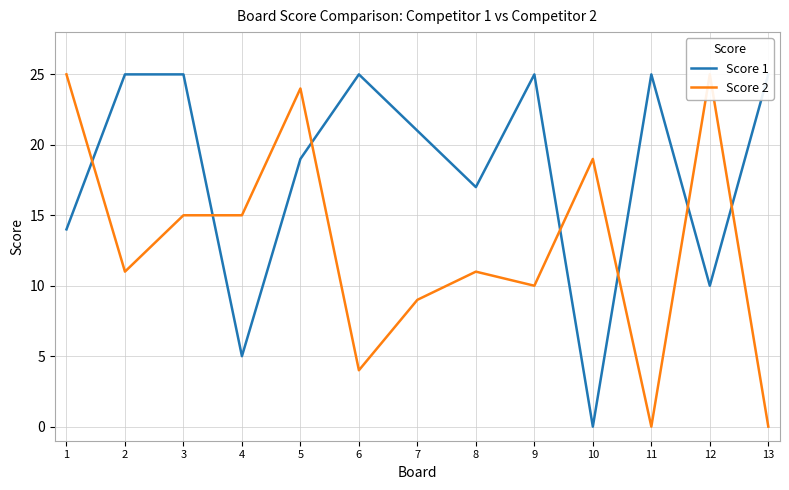

What is the total value across all series at 2?

36